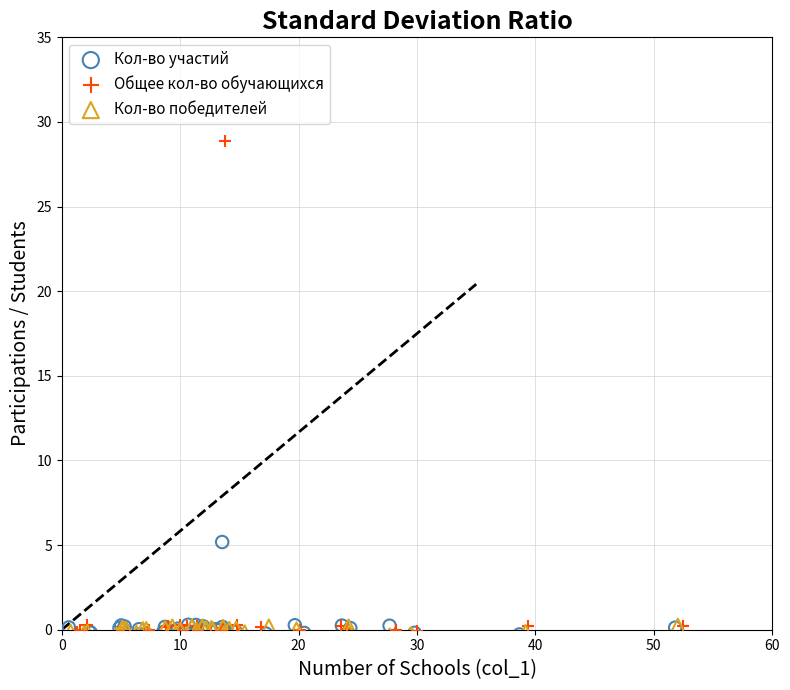

What are all the series names shown in the legend?

Кол-во участий, Общее кол-во обучающихся, Кол-во победителей